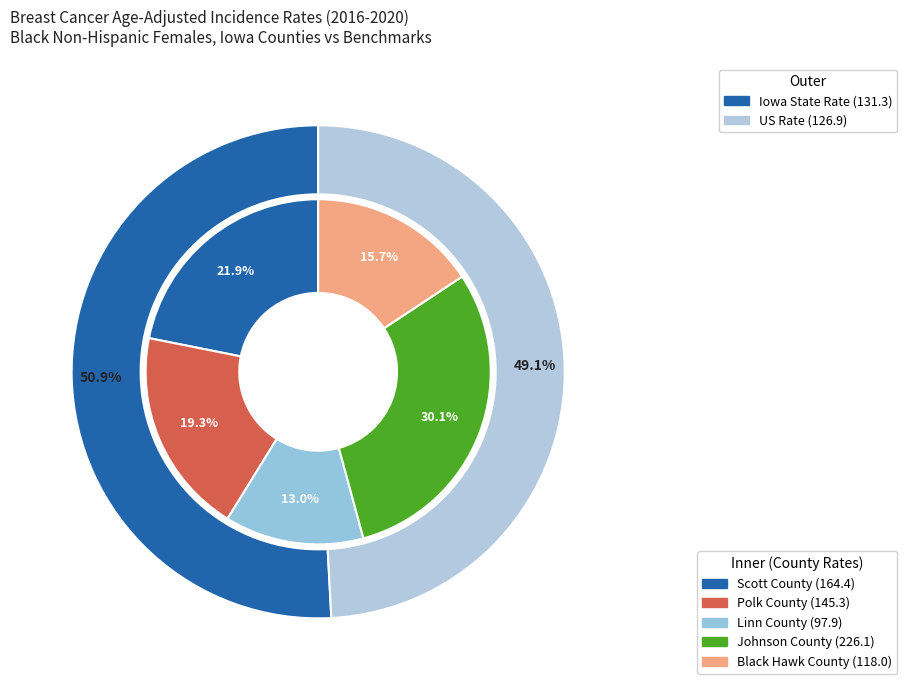

To the nearest percent, what is the average slice percentage?

20%